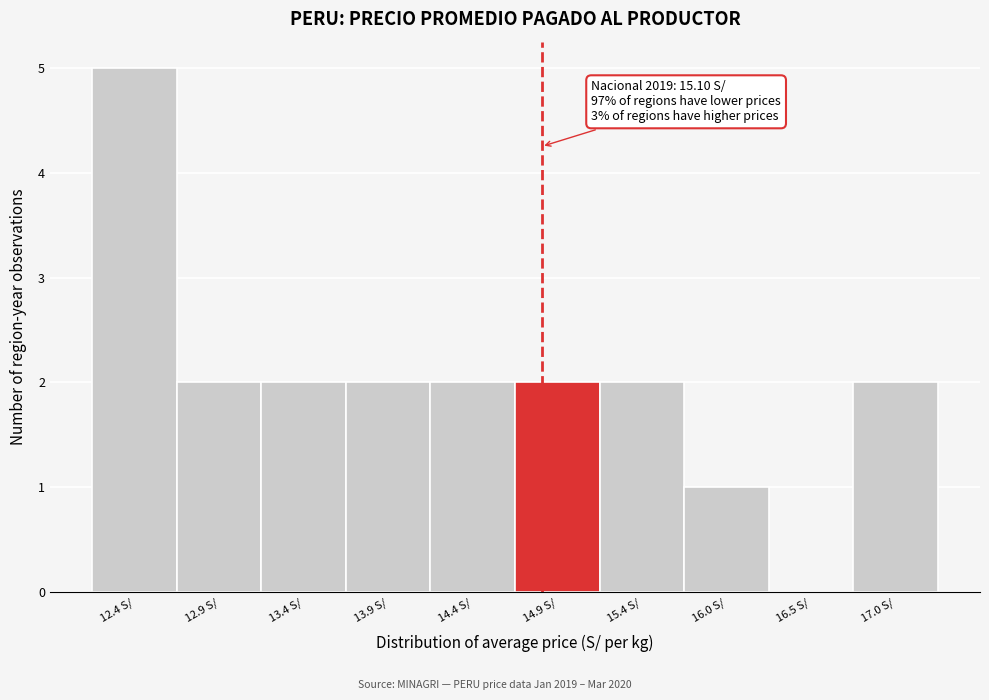

Reading left to right, list all the values displayed in this chart.

12.4 S/=5	12.9 S/=2	13.4 S/=2	13.9 S/=2	14.4 S/=2	14.9 S/=2	15.4 S/=2	16.0 S/=1	16.5 S/=0	17.0 S/=2